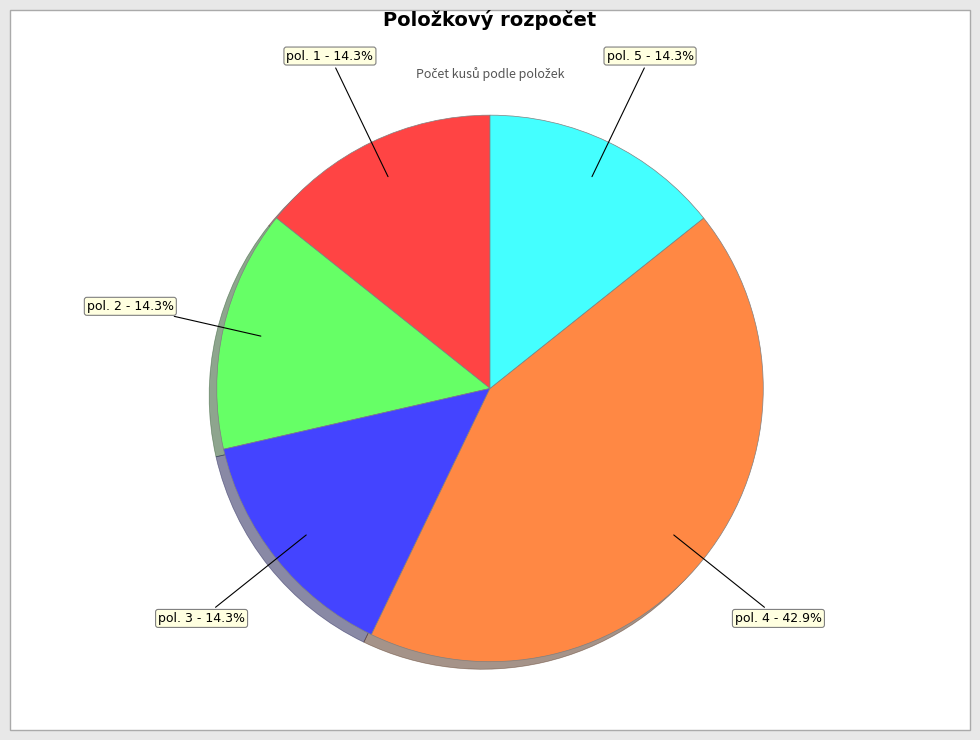

Which slice is the largest?

pol. 4